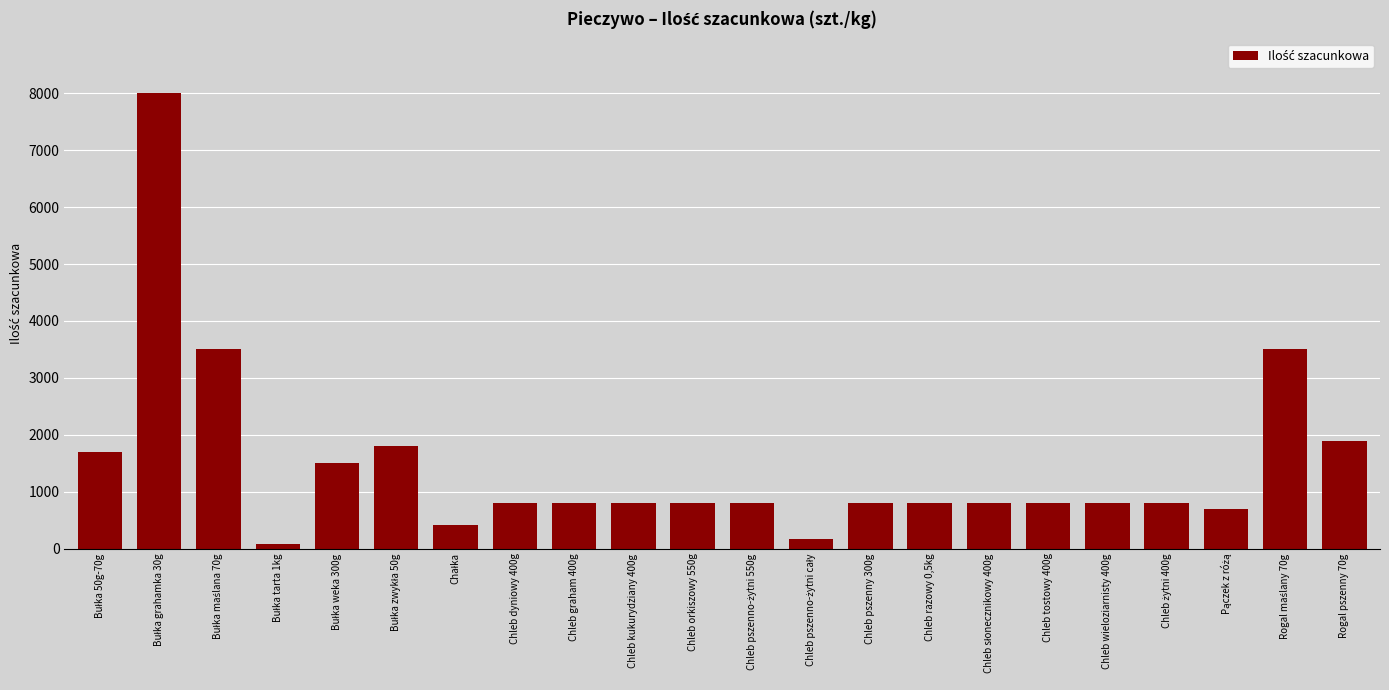

What is the maximum value shown in the chart?

8000